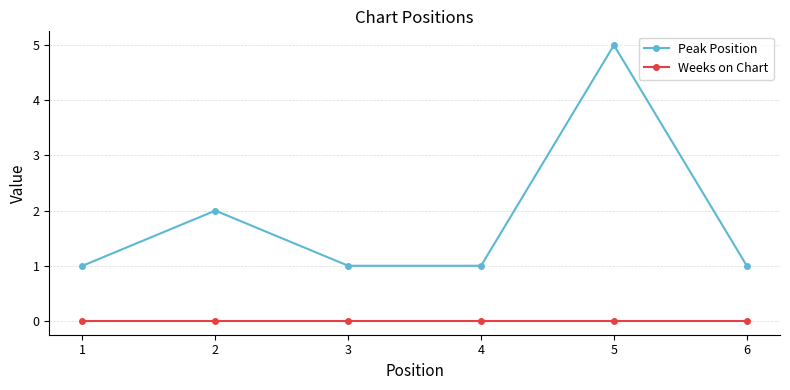

Reading right to left, transcribe all the data shown in this chart.

Peak Position: 1	5	1	1	2	1
Weeks on Chart: 0	0	0	0	0	0